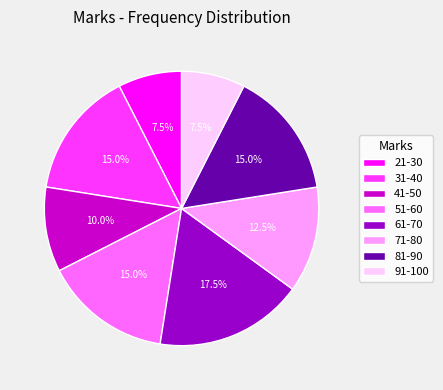

What percentage do 71-80 and 81-90 together represent?

27.5%